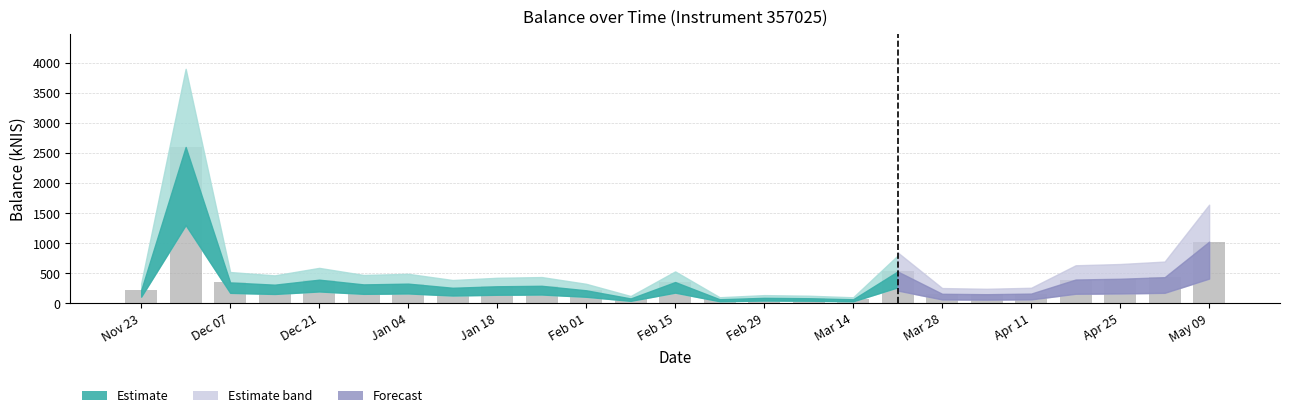

What is the difference between the second highest and second lowest values?

957.7